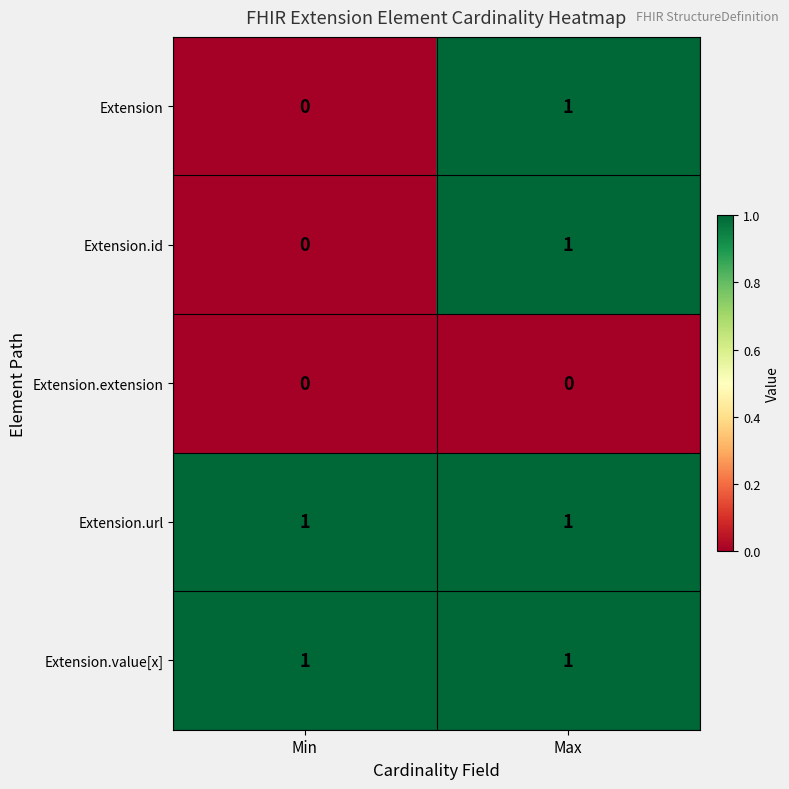

The Extension.id series shows 0 at Min. True or false?

True